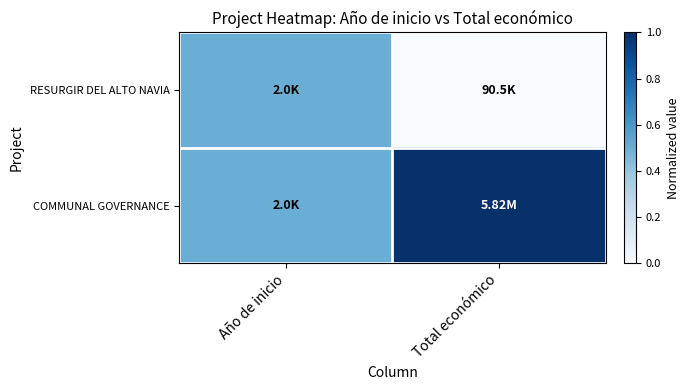

How many series are shown in this chart?

2